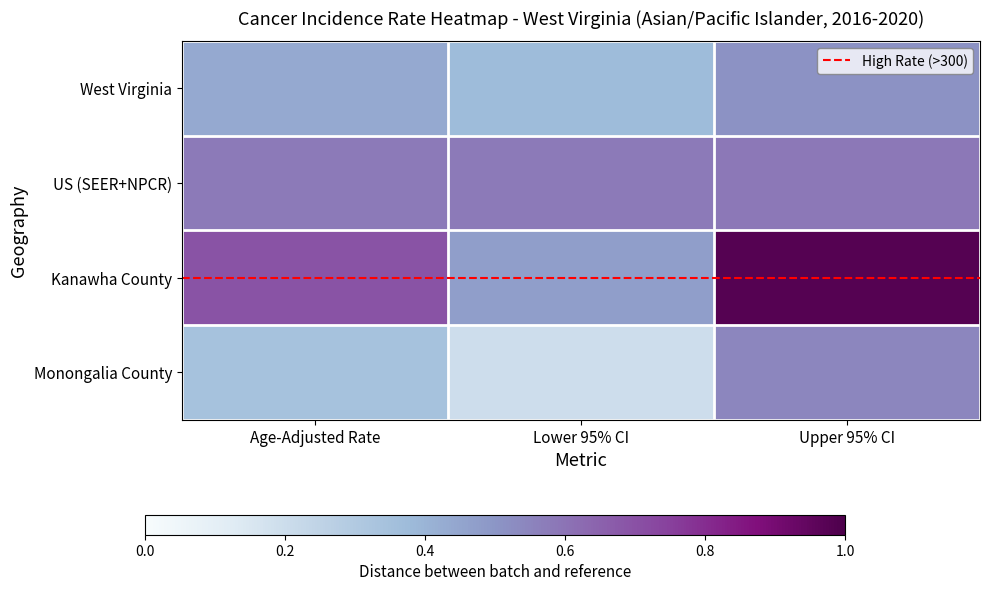

List the series in order of their peak value, highest first.

Kanawha County, US (SEER+NPCR), Monongalia County, West Virginia